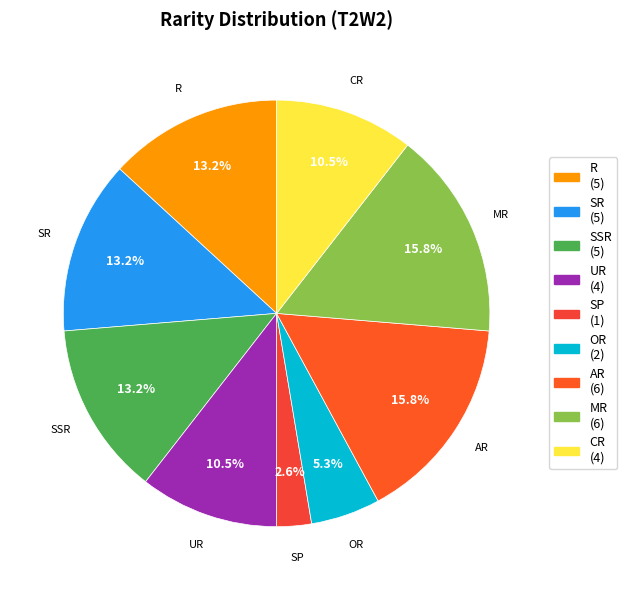

Does any single category account for the majority?

No